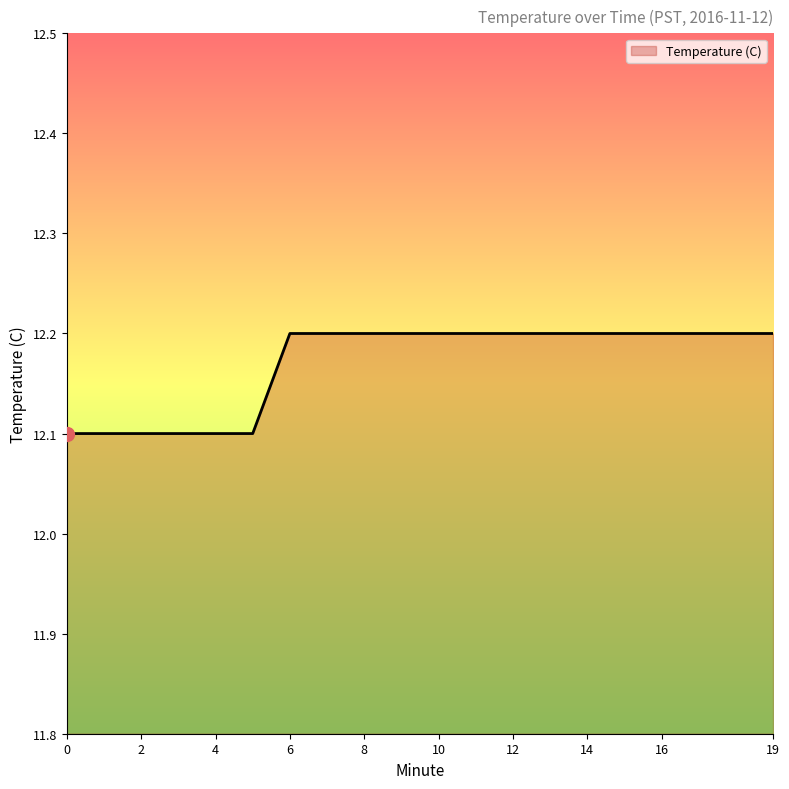

What is the smallest value displayed?

12.1